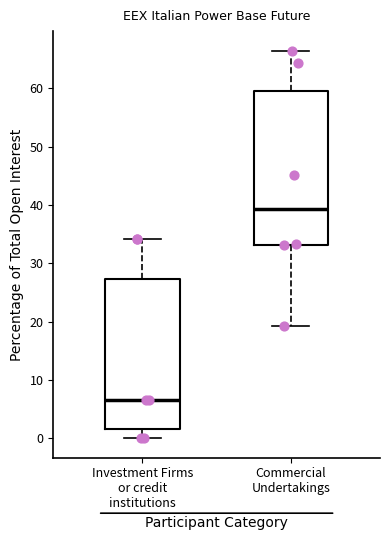

Where does the upper whisker of the box for Investment Firms or credit institutions end on the y-axis? The values are not printed on the chart, so give them approximately, as read against the axis.

34